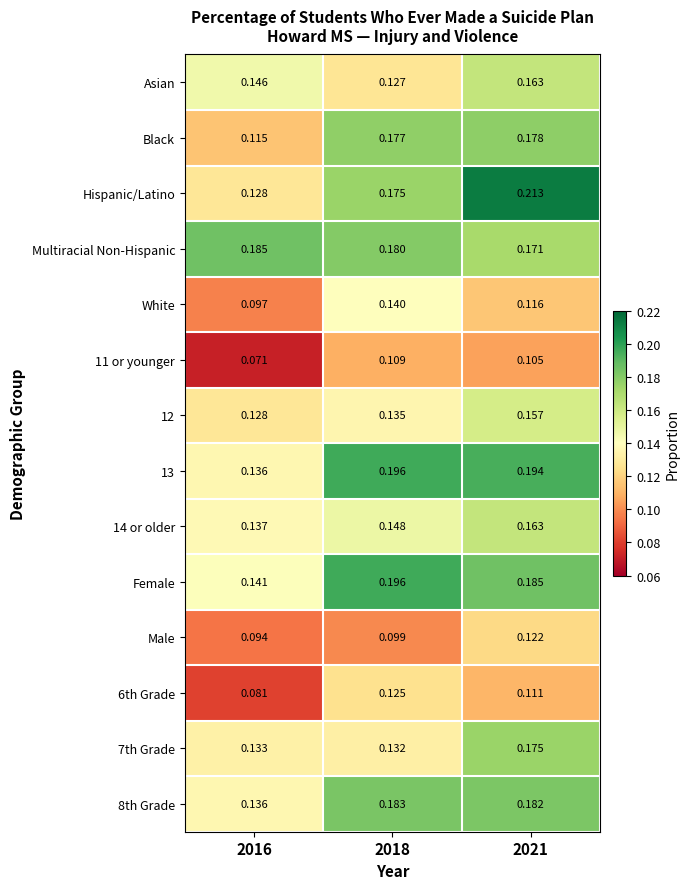

Between 2016 and 2021, which series saw the biggest shift?

Hispanic/Latino